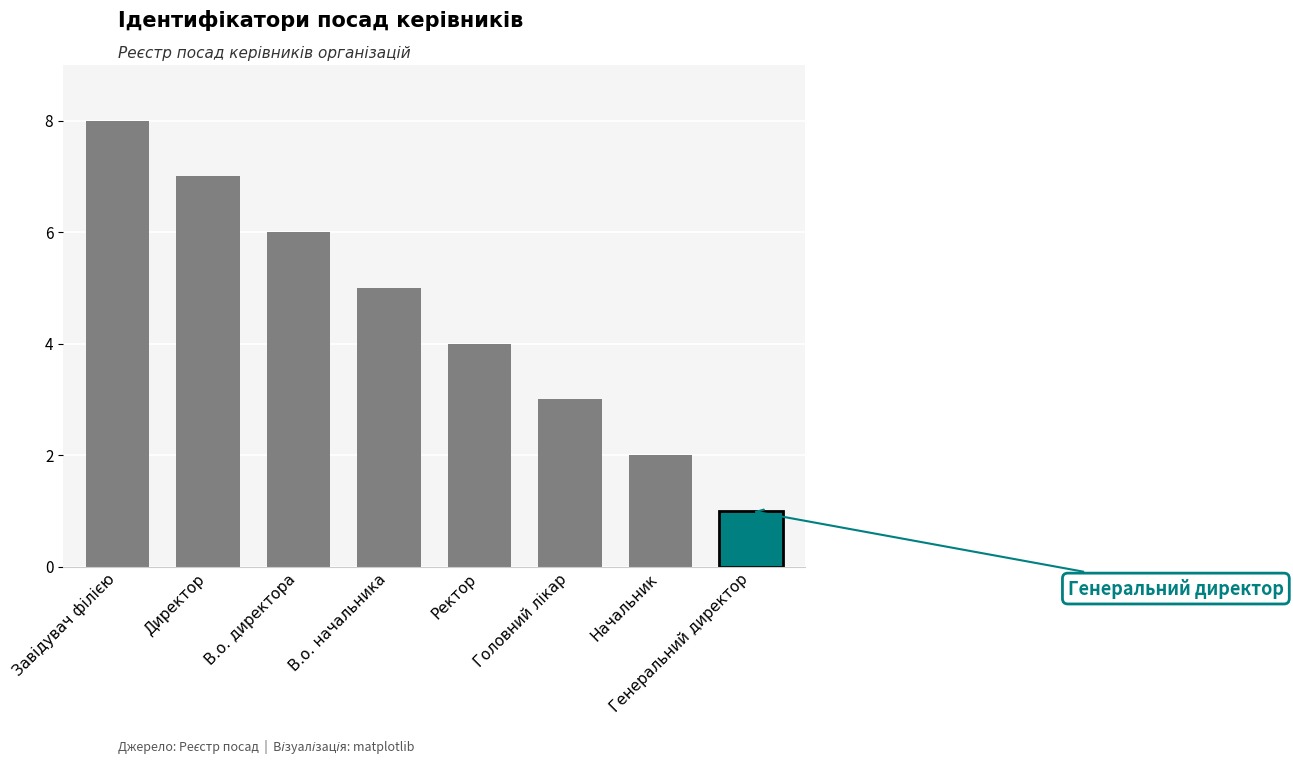

What is the difference between the maximum and minimum values?

7